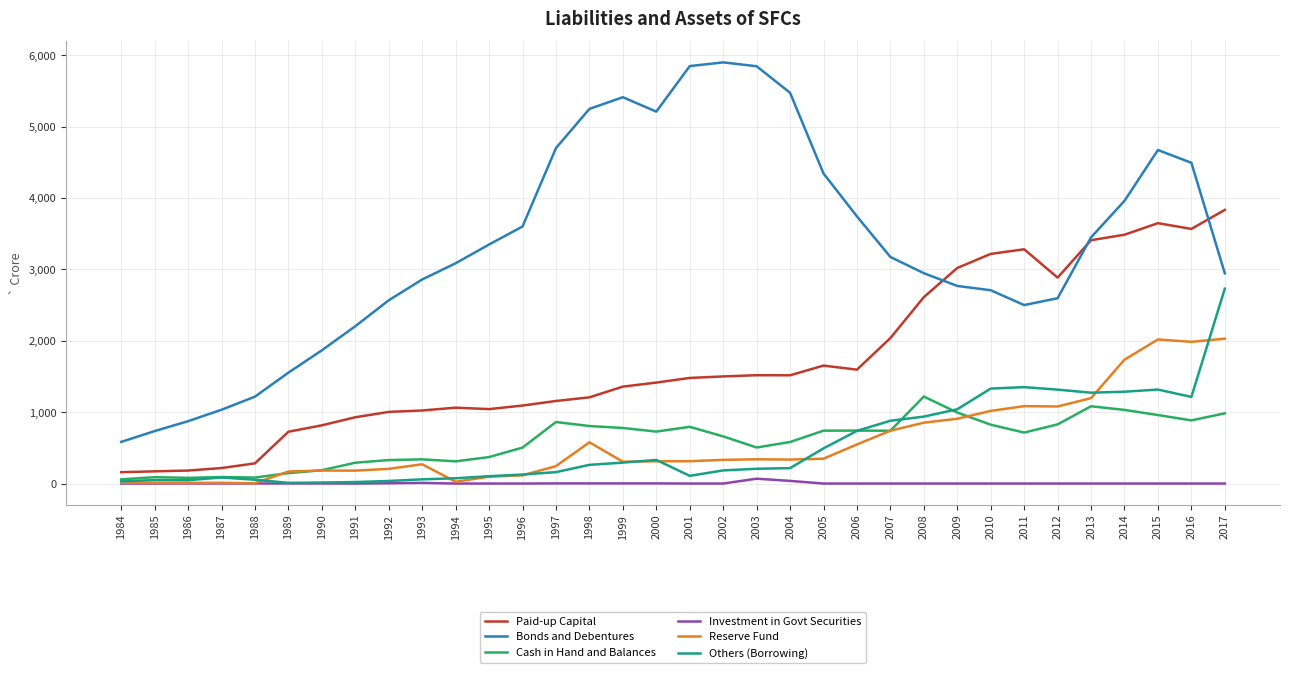

What is the sum of the Investment in Govt Securities values at 2000 and 2012?

2